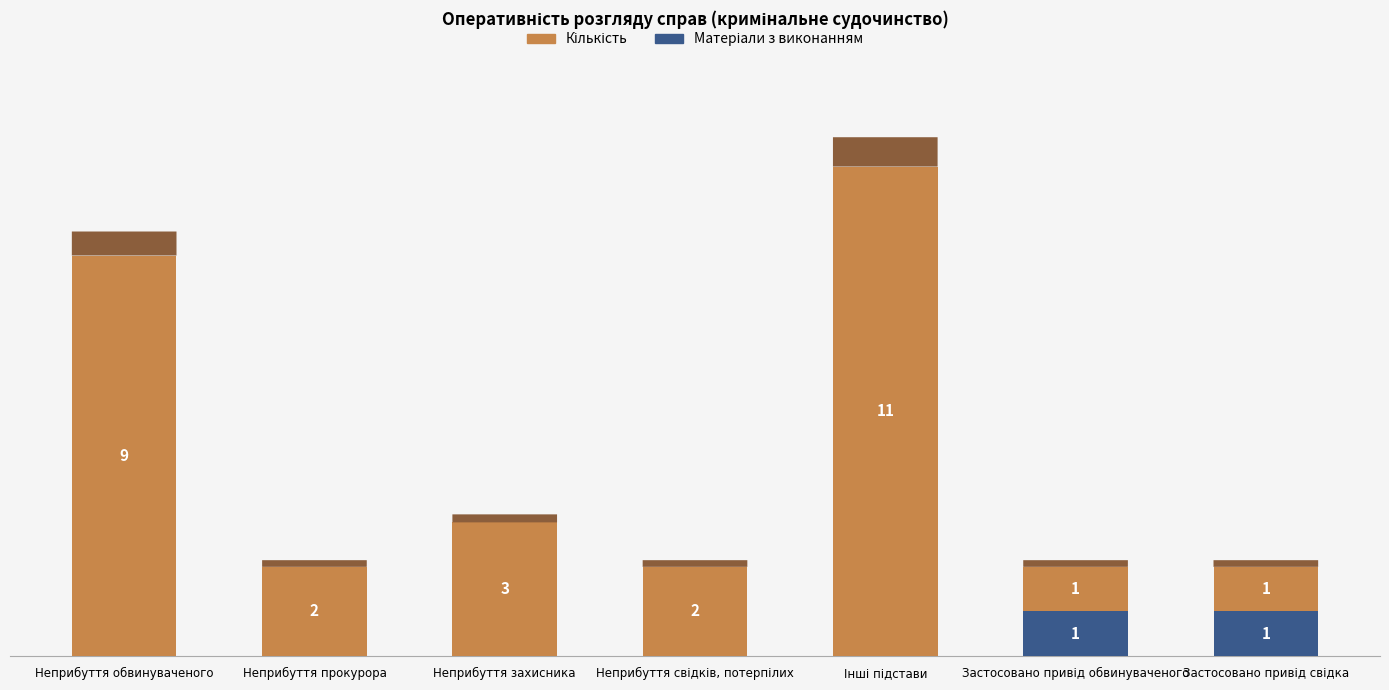

Which category has the lowest value in the Матеріали з виконанням series?

Неприбуття обвинуваченого